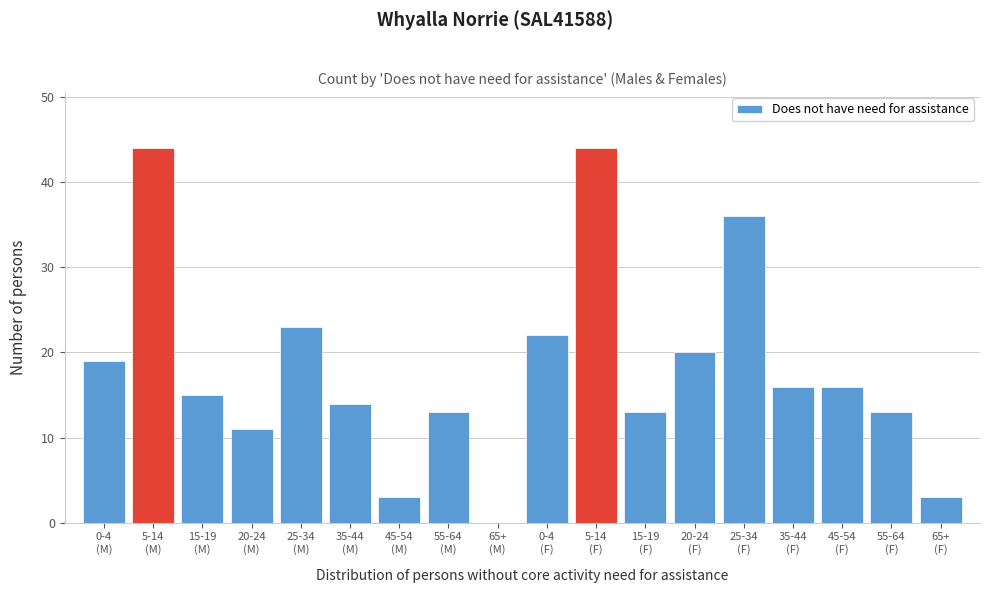

What is the sum of all values?

325